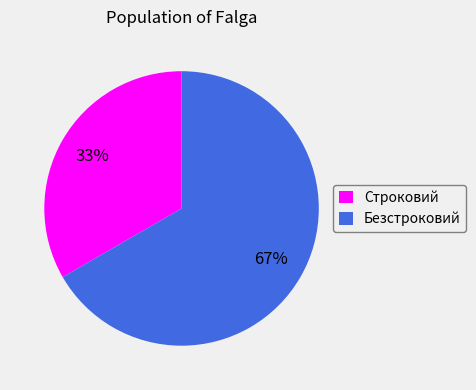

Is there any slice that represents more than half of the pie?

Yes